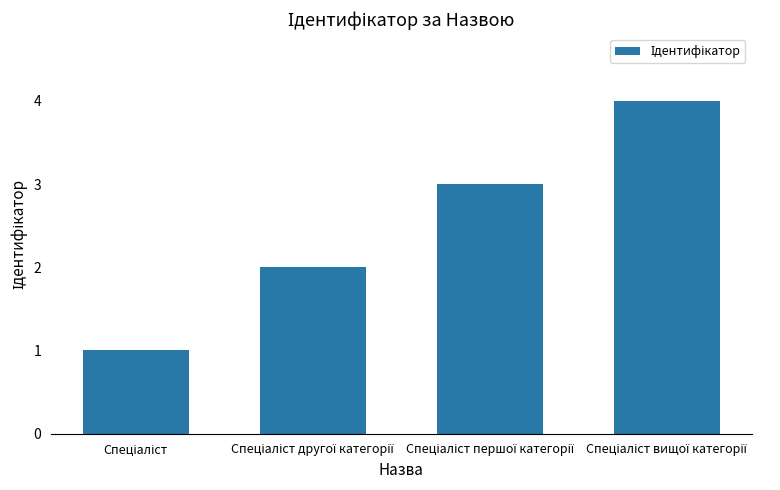

What is the difference between the maximum and minimum values?

3